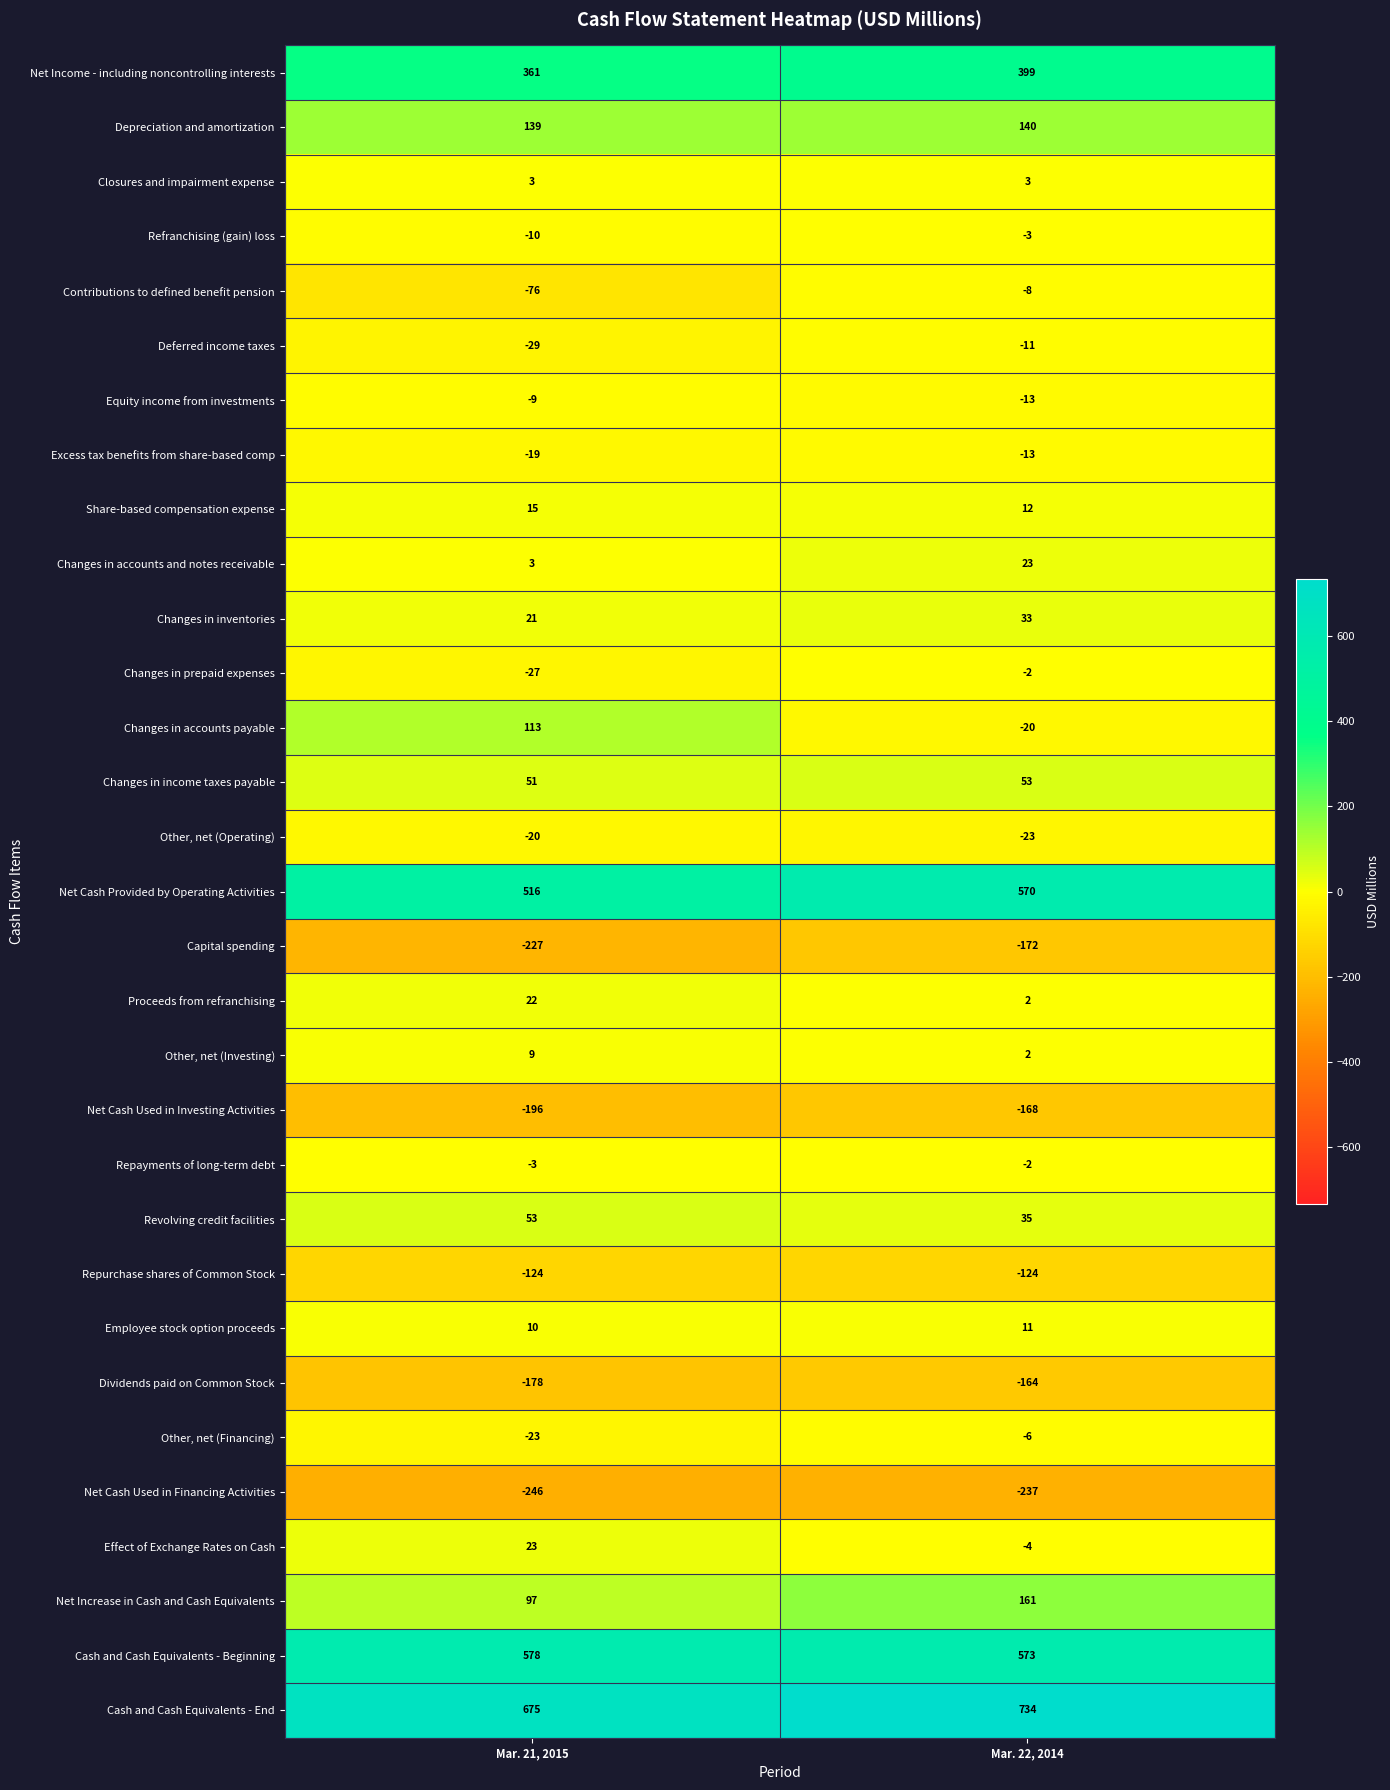

Which series has the largest total across all categories?

Cash and Cash Equivalents - End